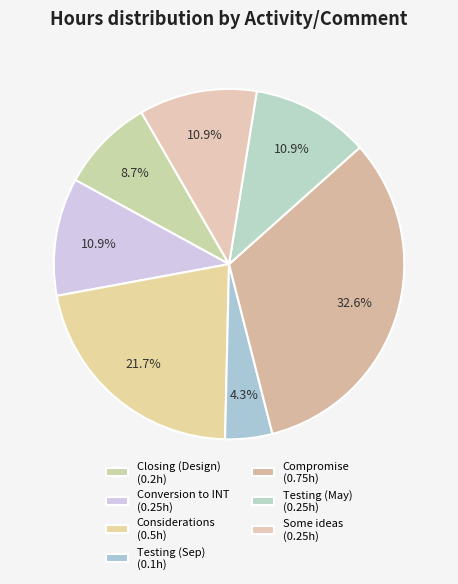

To the nearest percent, what is the combined percentage of Some ideas and Conversion to INT?

22%